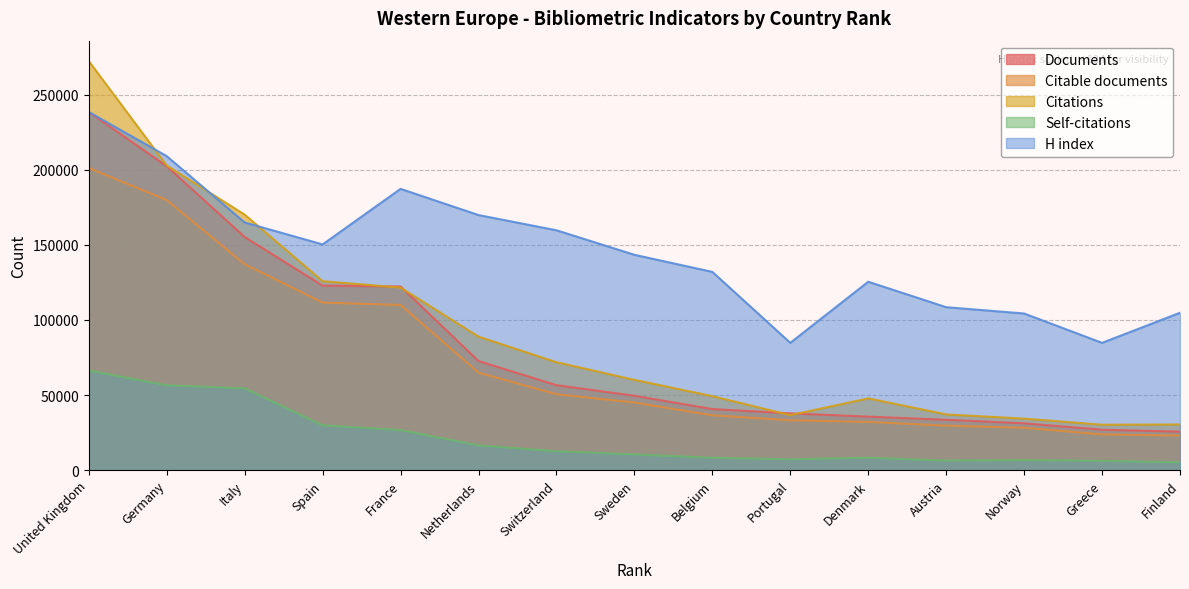

True or false: Documents has more than 2 interior local peaks.

False